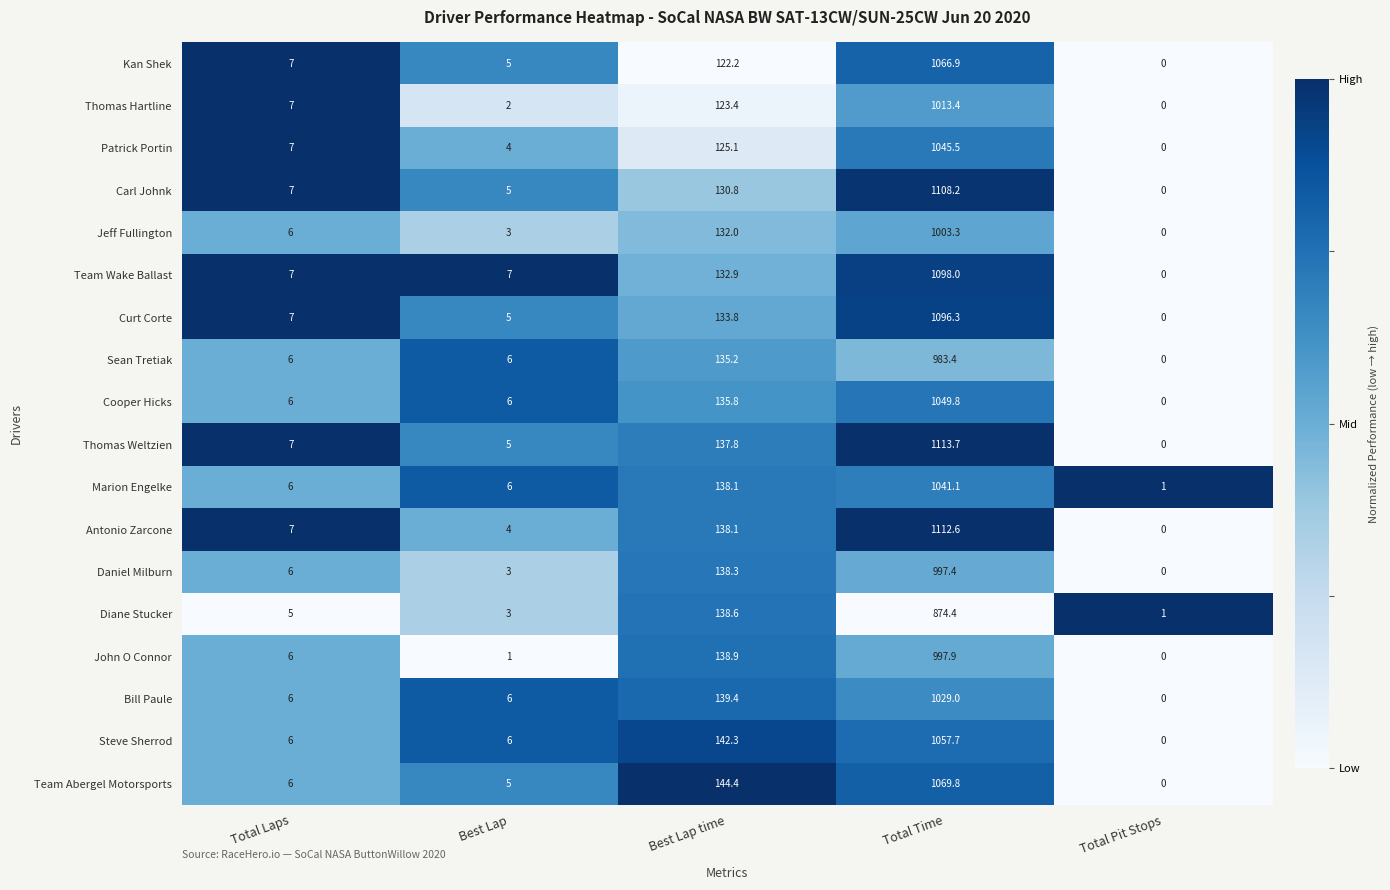

What is the difference between the highest and lowest values at Best Lap?

6.0